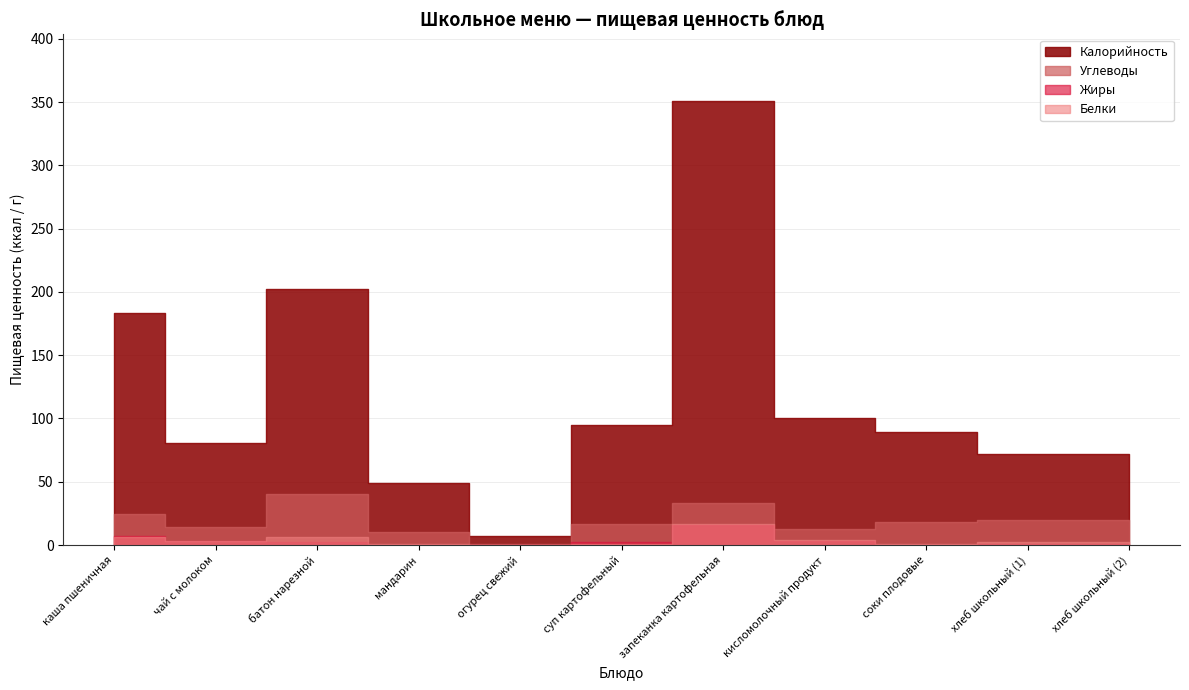

List the series in order of their peak value, highest first.

Калорийность, Углеводы, Белки, Жиры